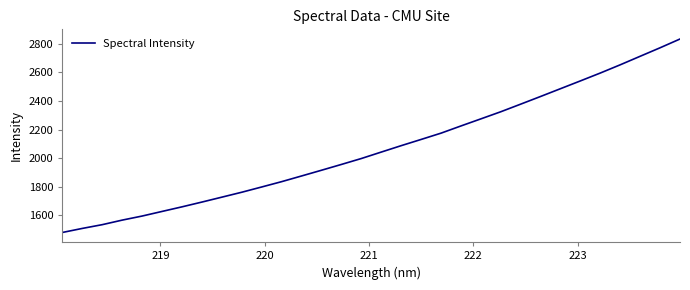

What is the minimum value shown in the chart?

1481.3